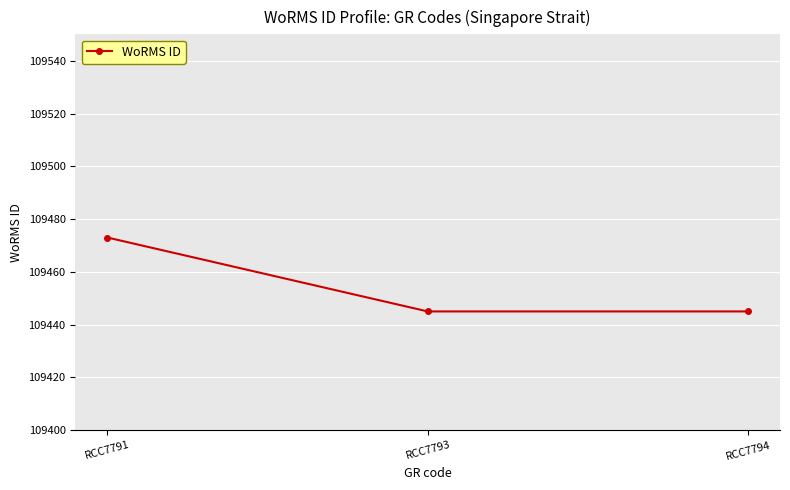

Reading left to right, extract all data points from this chart.

109473	109445	109445